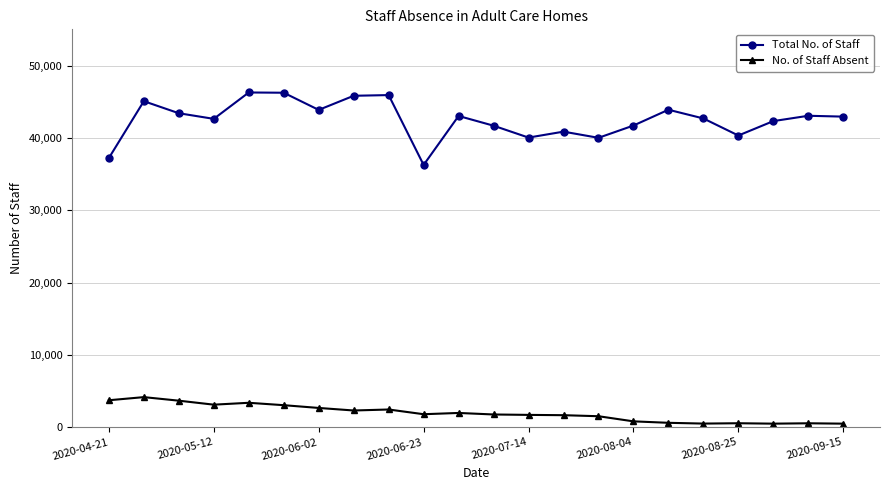

Which series has the largest total across all categories?

Total No. of Staff